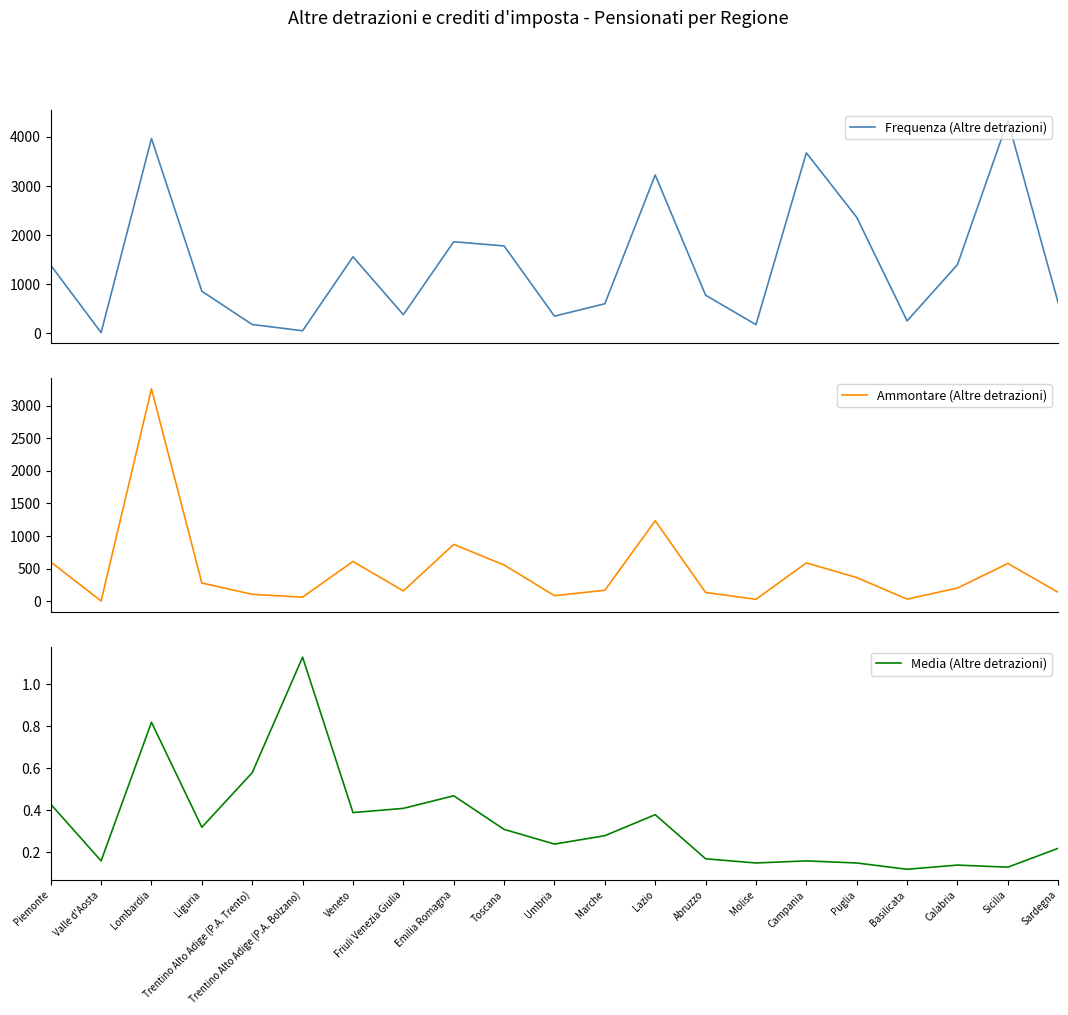

Where does the Ammontare (Altre detrazioni) series first go above 200?

Piemonte